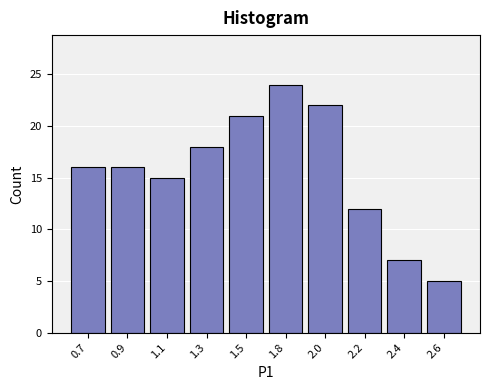

Reading left to right, extract all data points from this chart.

0.7=16	0.9=16	1.1=15	1.3=18	1.5=21	1.8=24	2.0=22	2.2=12	2.4=7	2.6=5